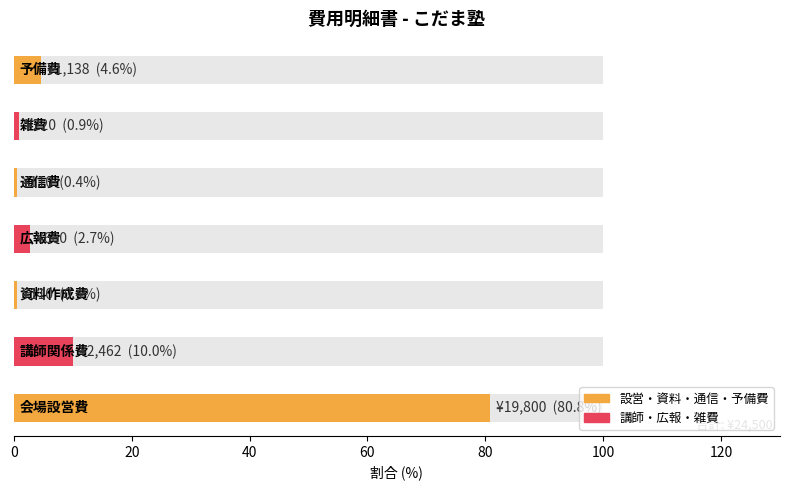

Rank the categories by value from highest to lowest.

会場設営費, 講師関係費, 予備費, 広報費, 雑費, 資料作成費, 通信費